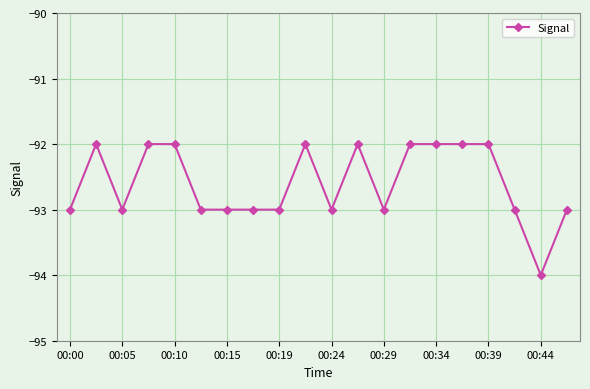

What is the smallest value displayed?

-94